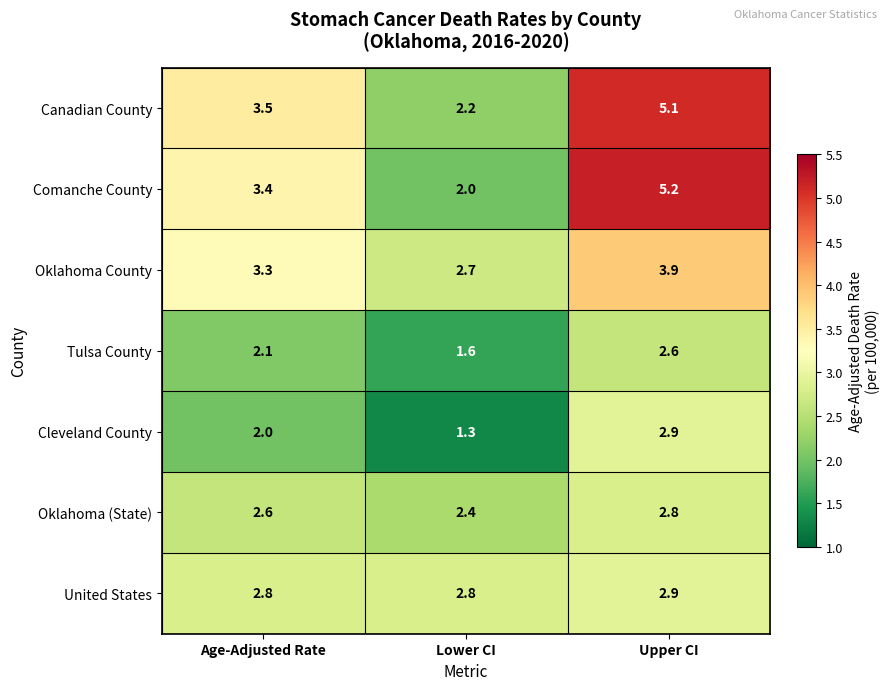

What is the difference between the Comanche County values at Lower CI and Age-Adjusted Rate?

1.4